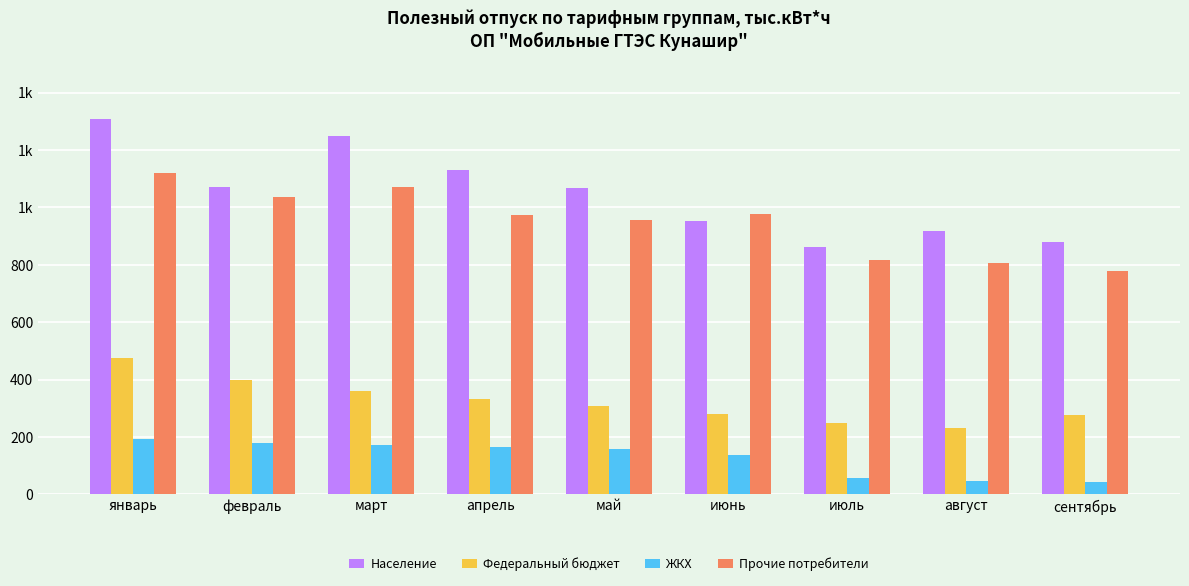

What are all the series names shown in the legend?

Население, Федеральный бюджет, ЖКХ, Прочие потребители